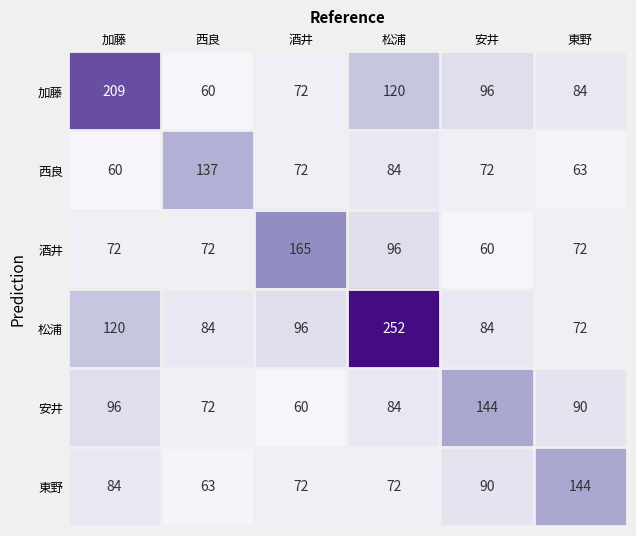

Read the 西良 value at 東野, to the nearest 10.

60